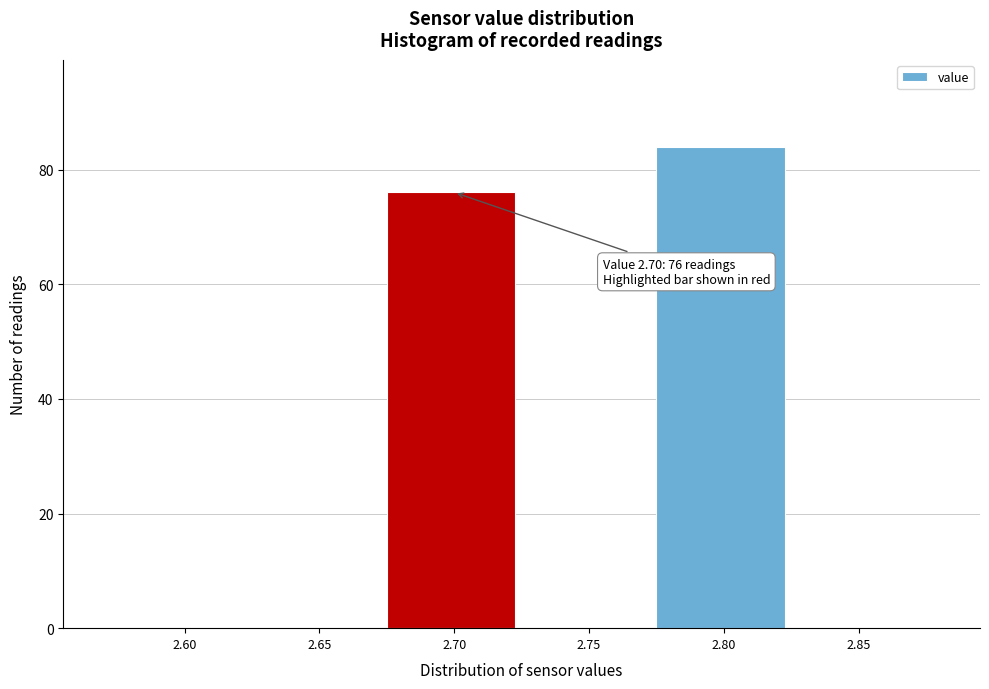

Reading right to left, what are all the values shown in this chart?

2.85=0	2.80=84	2.75=0	2.70=76	2.65=0	2.60=0